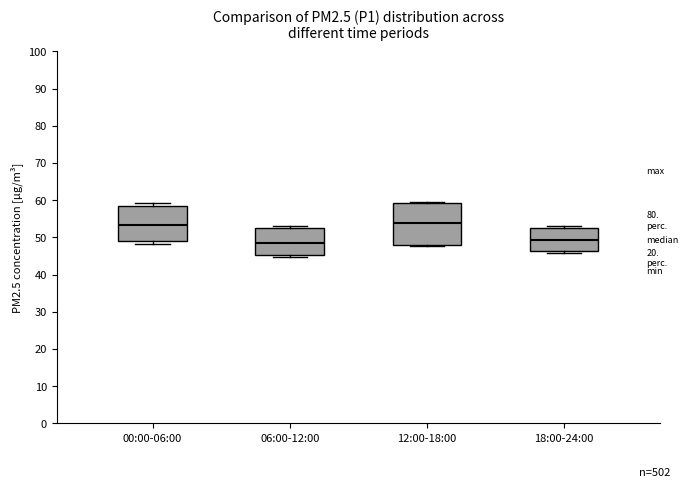

Comparing the boxes themselves (not the whiskers), which one is the tallest?

12:00-18:00